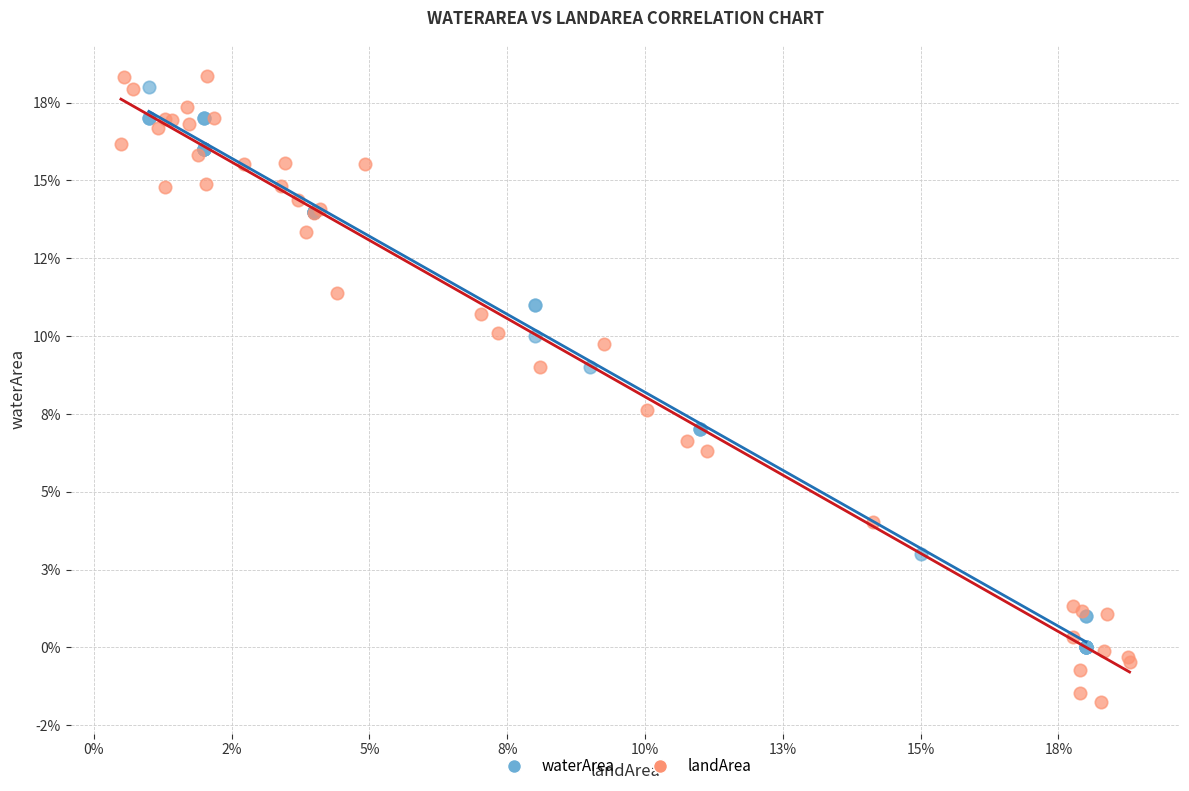

What are all the series names shown in the legend?

waterArea, landArea